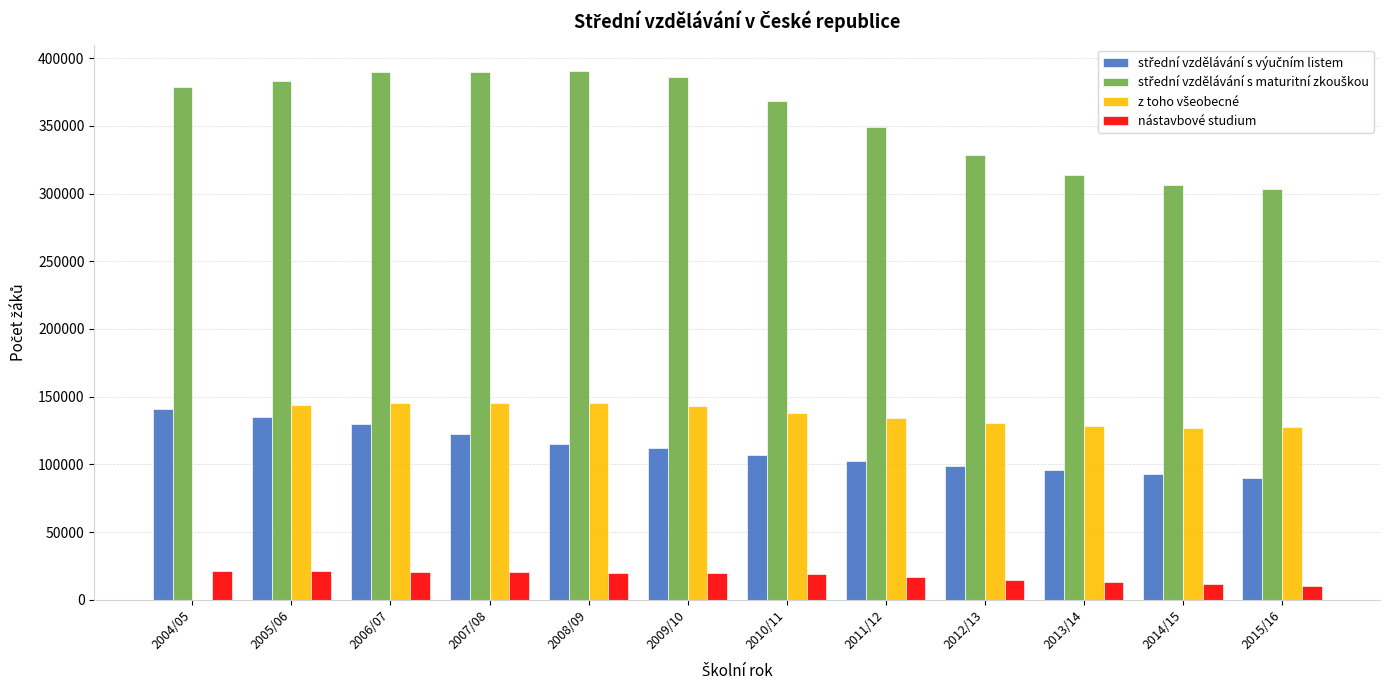

What is the sum of the nástavbové studium values at 2009/10 and 2010/11?

38958